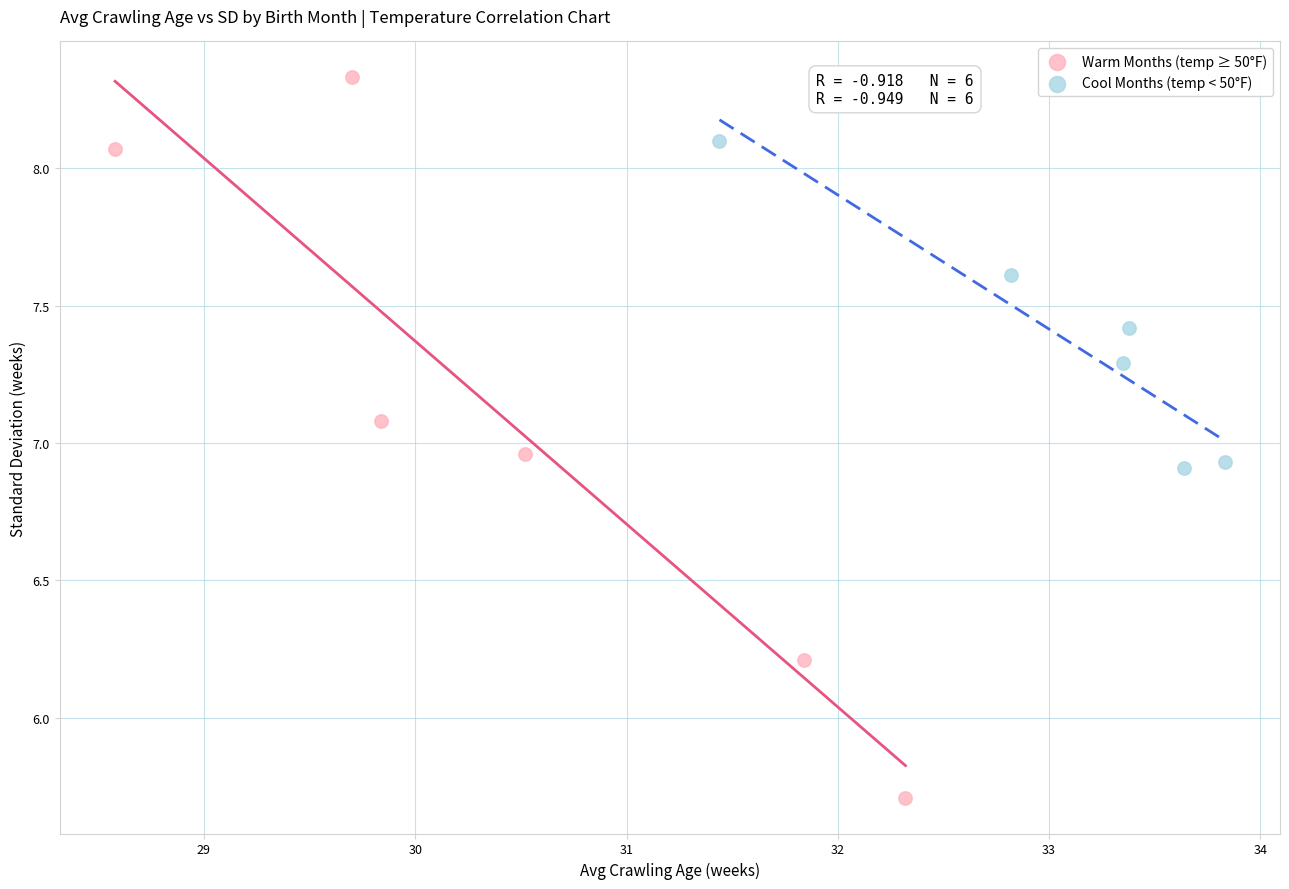

Which series reaches the maximum Y coordinate?

Warm Months (temp ≥ 50°F)